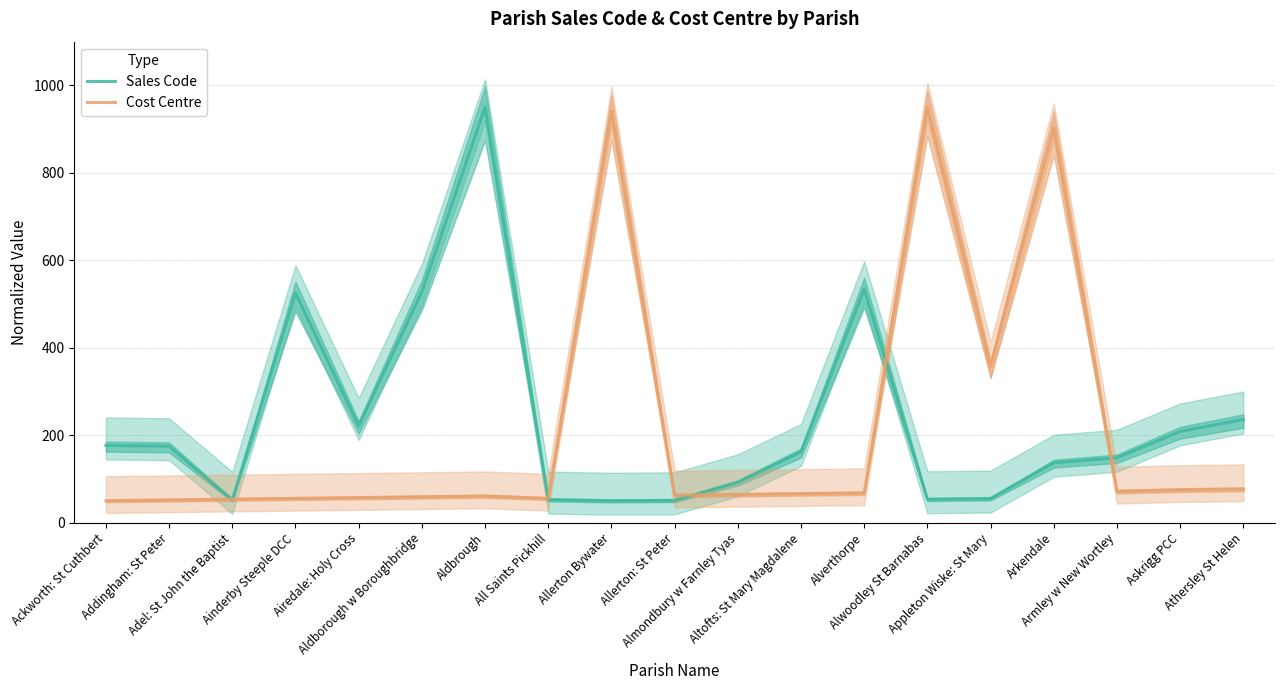

True or false: Cost Centre has a value of 51.8 at Addingham: St Peter.

True